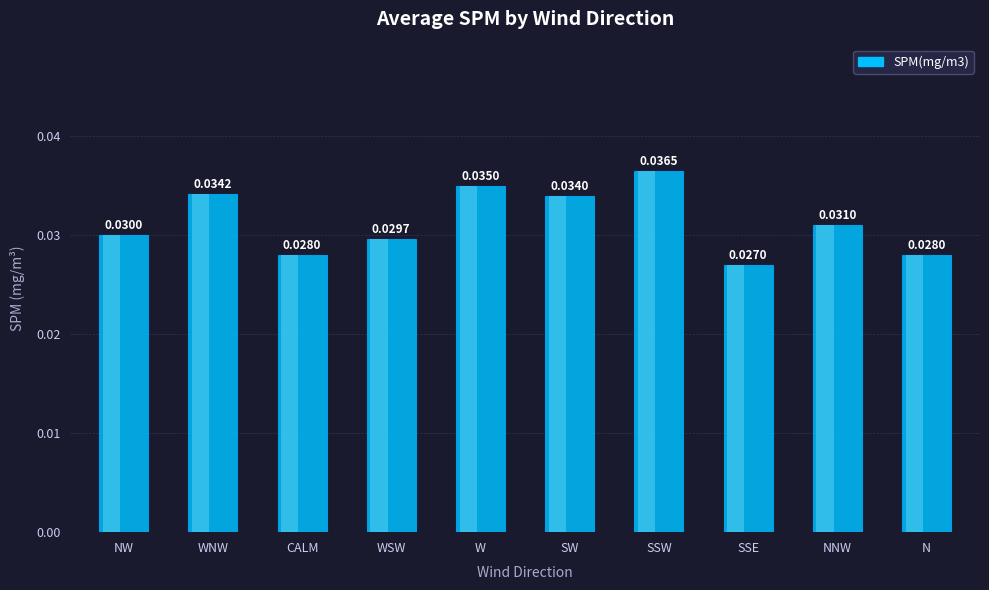

Count the values in the range 0 to 1.

10